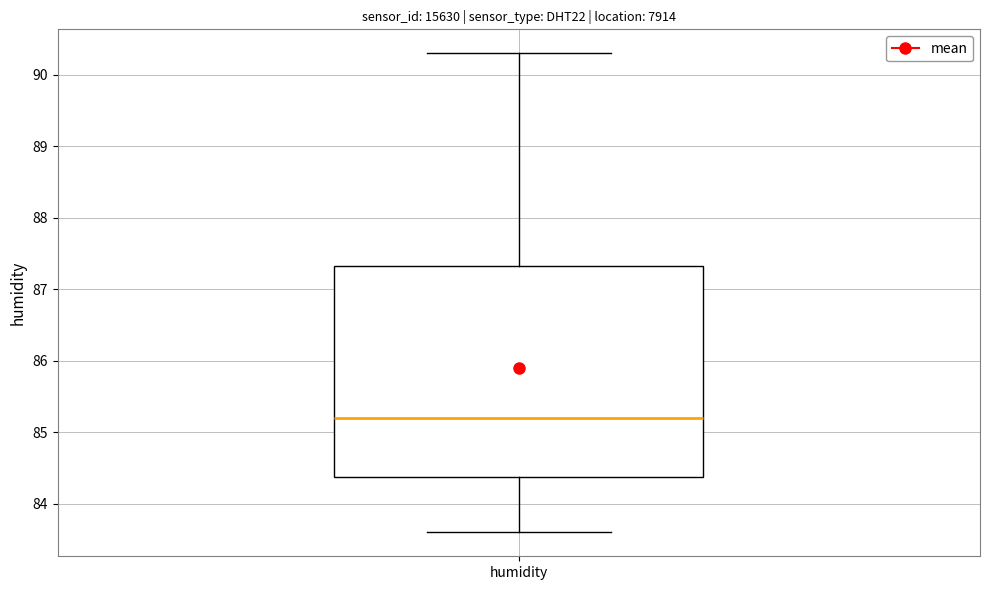

Read this box plot against the y-axis: the position of the median line, the range covered by the box, and the ends of both whiskers. The values are not printed on the chart, so give them approximately, as read against the axis.

median 85.2, box 84.4 to 87.3, whiskers 83.6 to 90.3